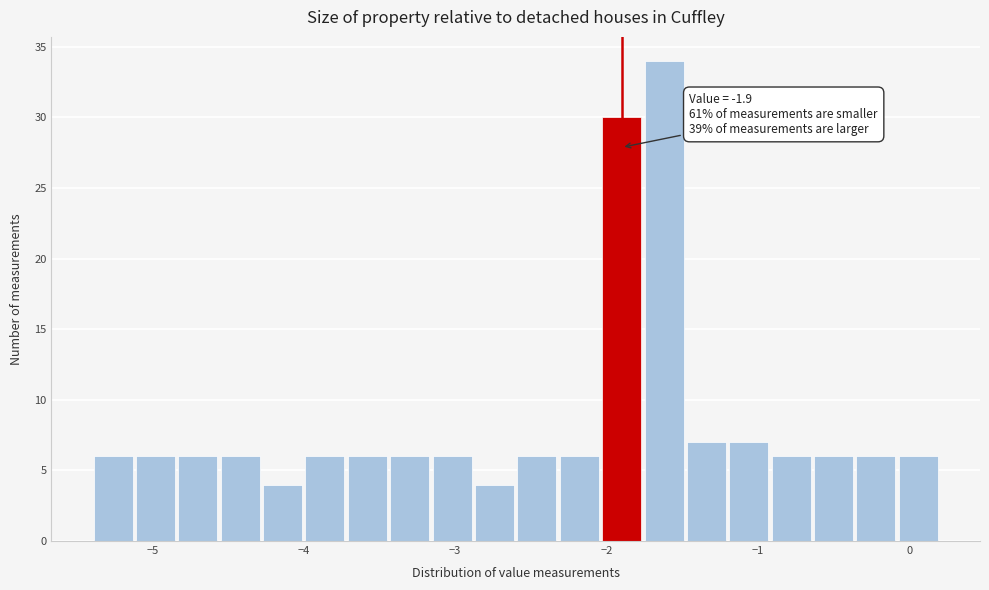

Read against the x-axis, roughly where is the centre of the tallest bar?

-1.6